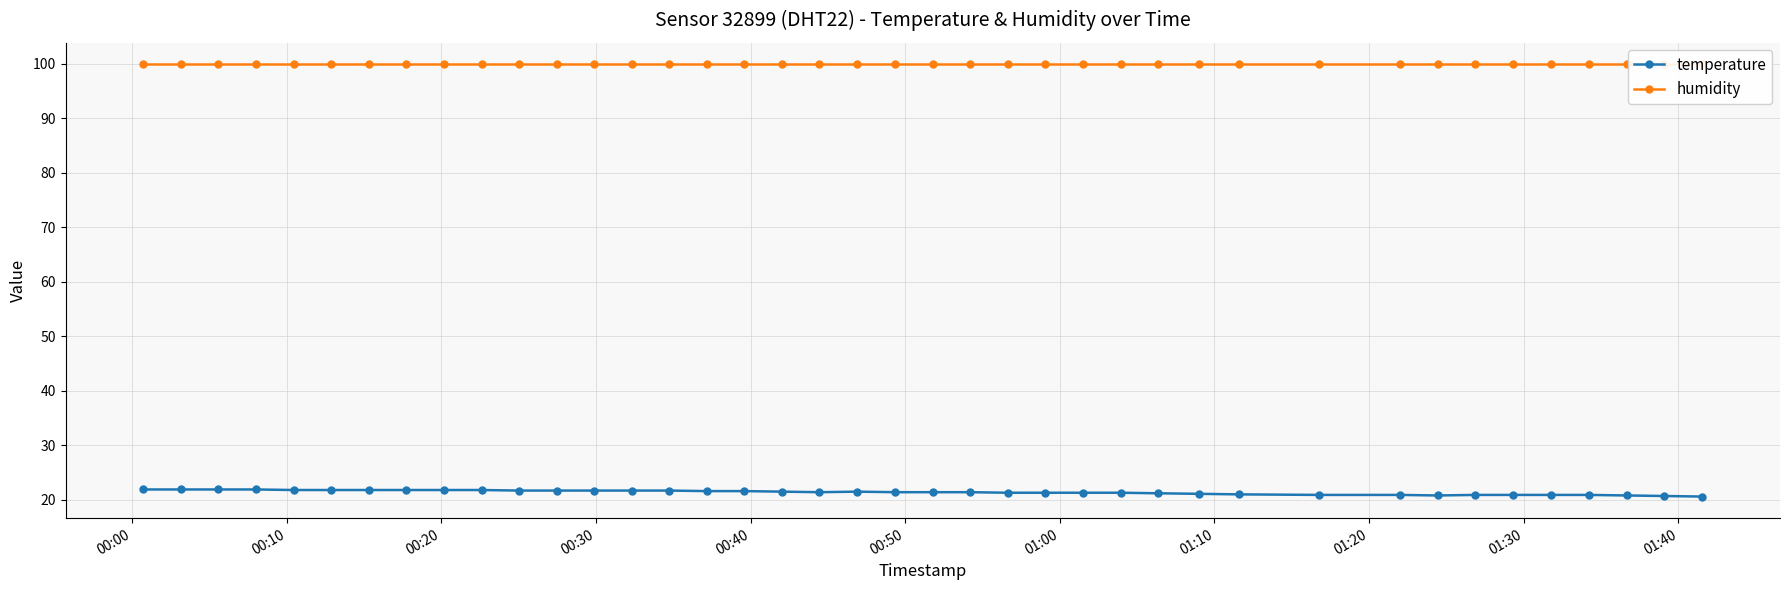

How many lines are shown in the chart?

2